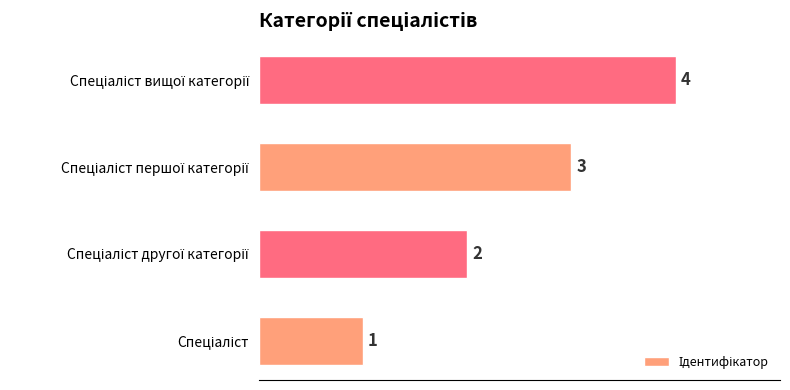

What is the smallest value displayed?

1